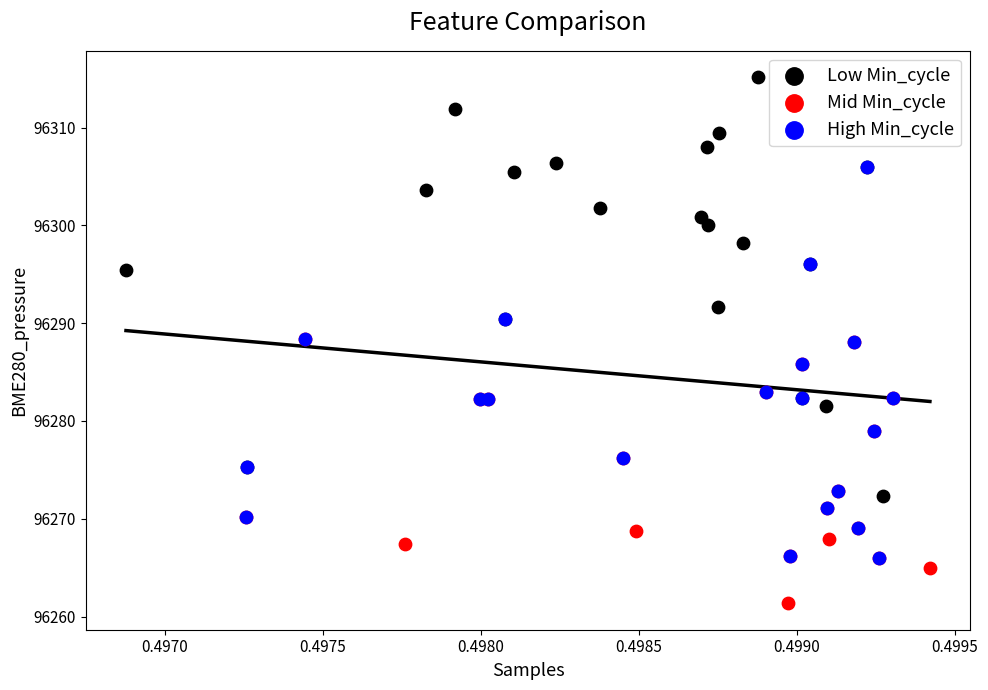

Which series has the largest Y range (max minus min)?

Low Min_cycle